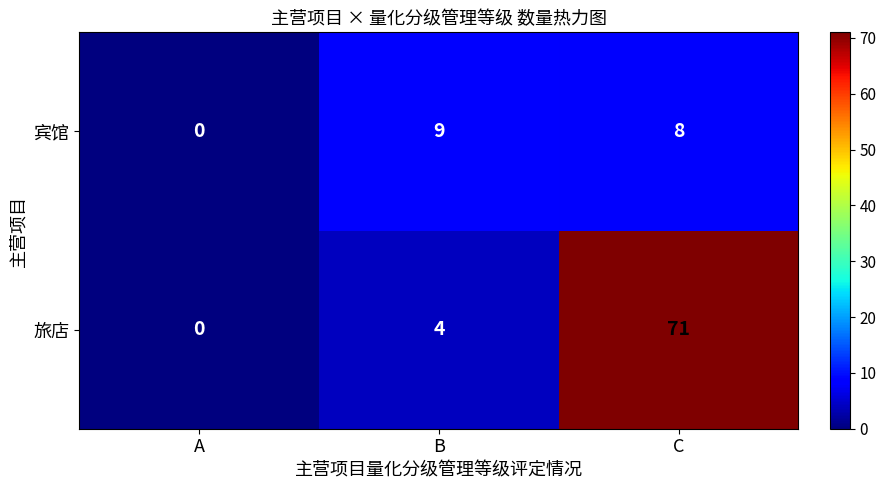

What is the spread (max minus min) of values at B?

5